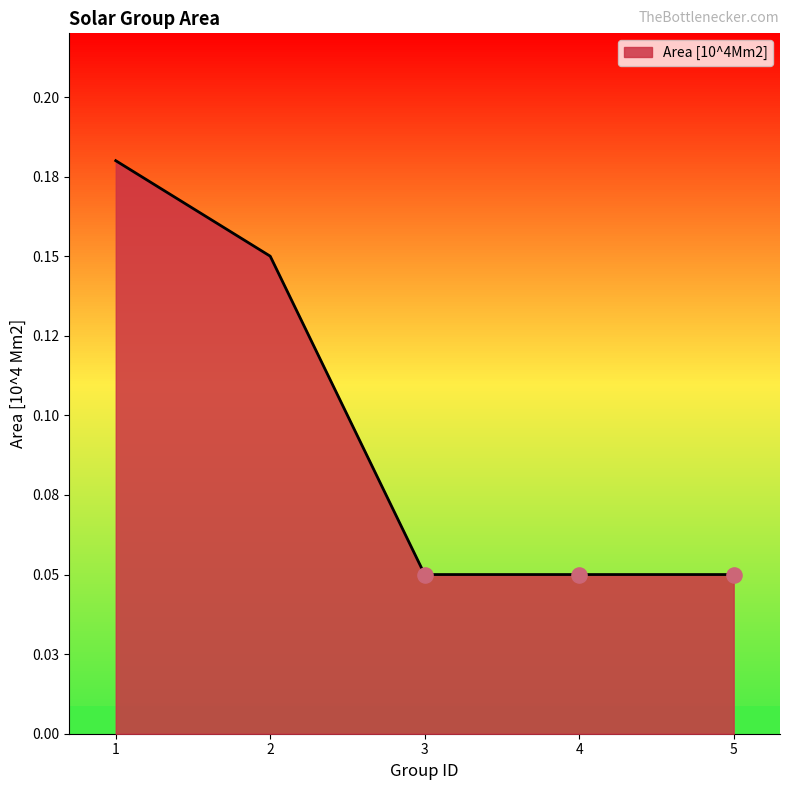

What is the change in value from 1 to 3?

-0.1